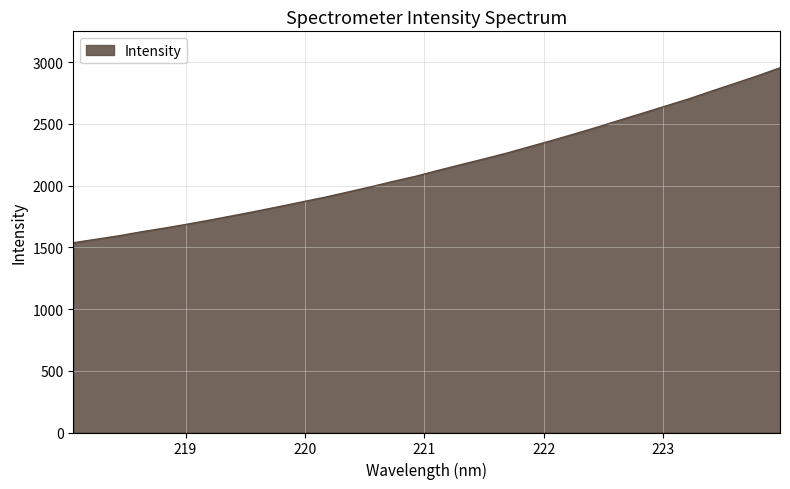

True or false: there are more than 1 points higher than both neighbors.

False